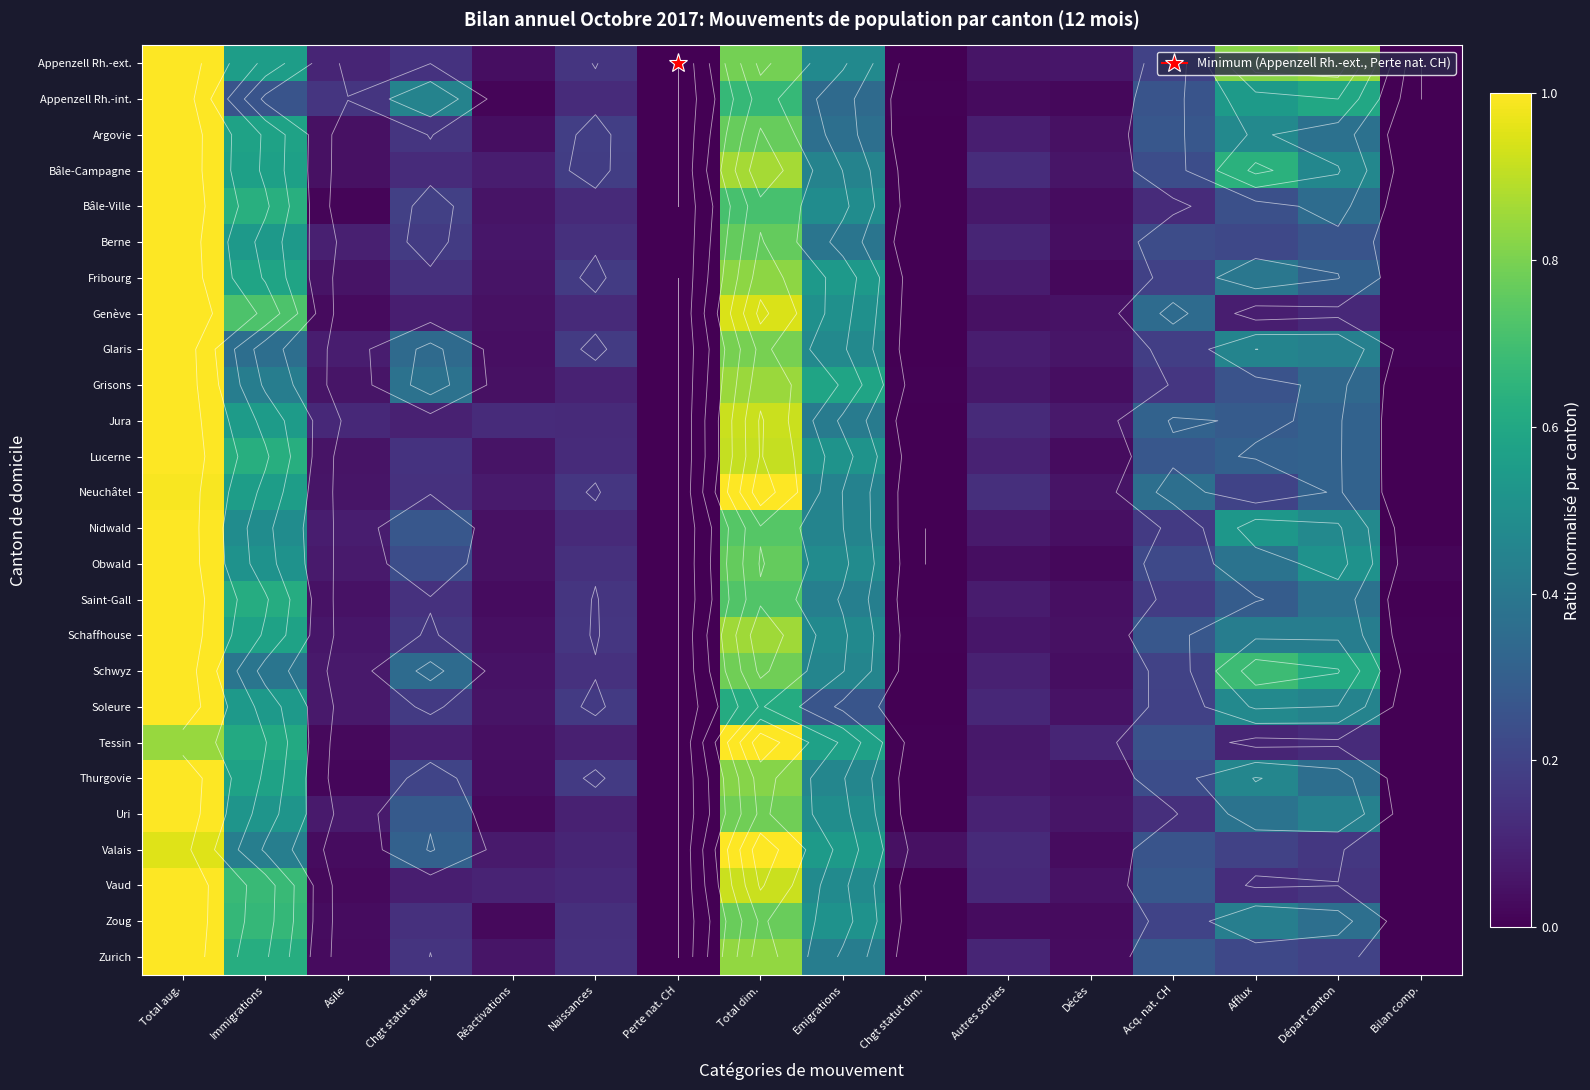

Read the Glaris value at Acq. nat. CH.

0.2